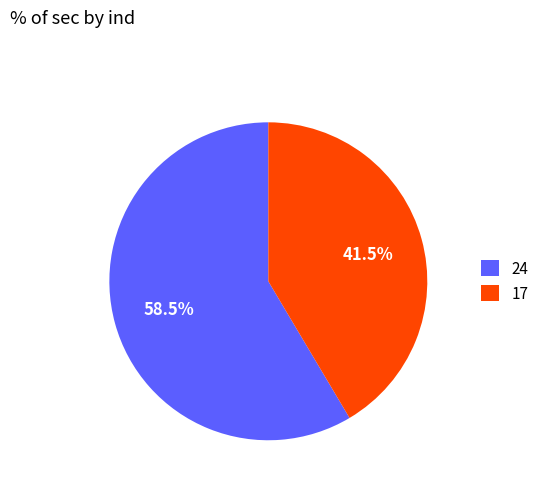

What percentage is NOT represented by 24?

41.5%